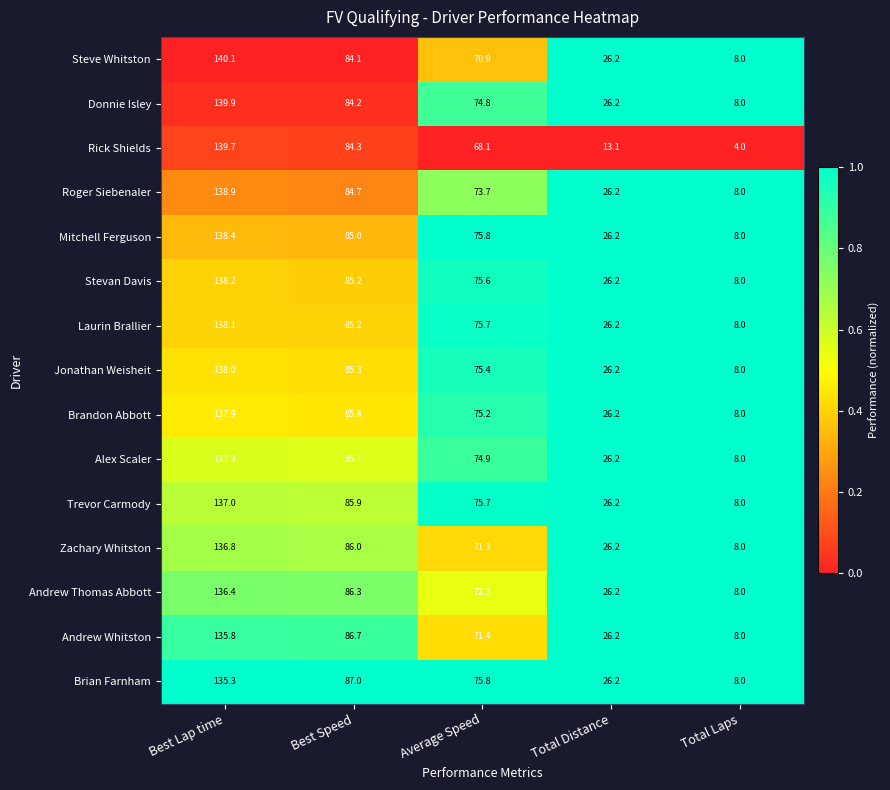

What is the difference between the maximum and second lowest values in the Rick Shields series?

126.6